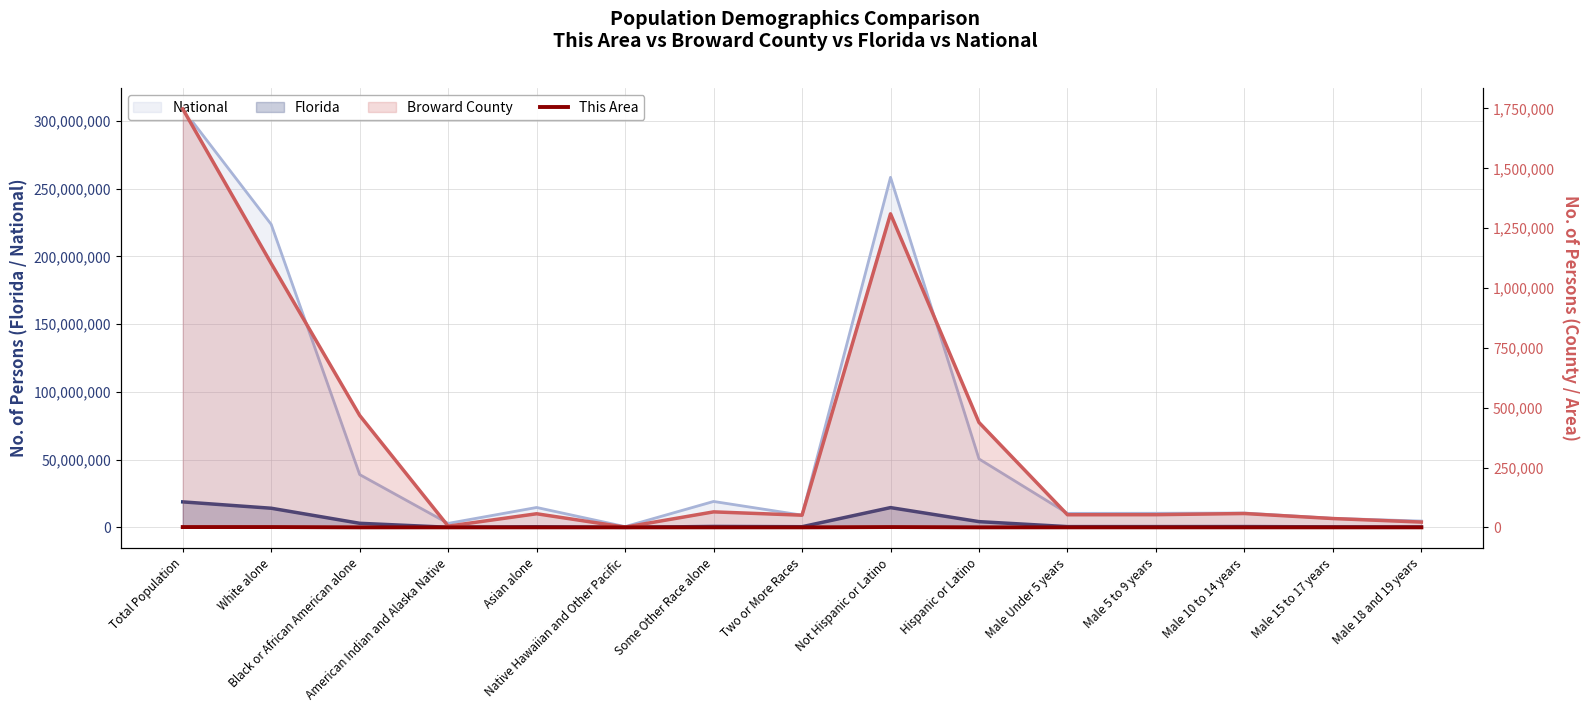

At which category does the chart reach its minimum across all series?

Native Hawaiian and Other Pacific